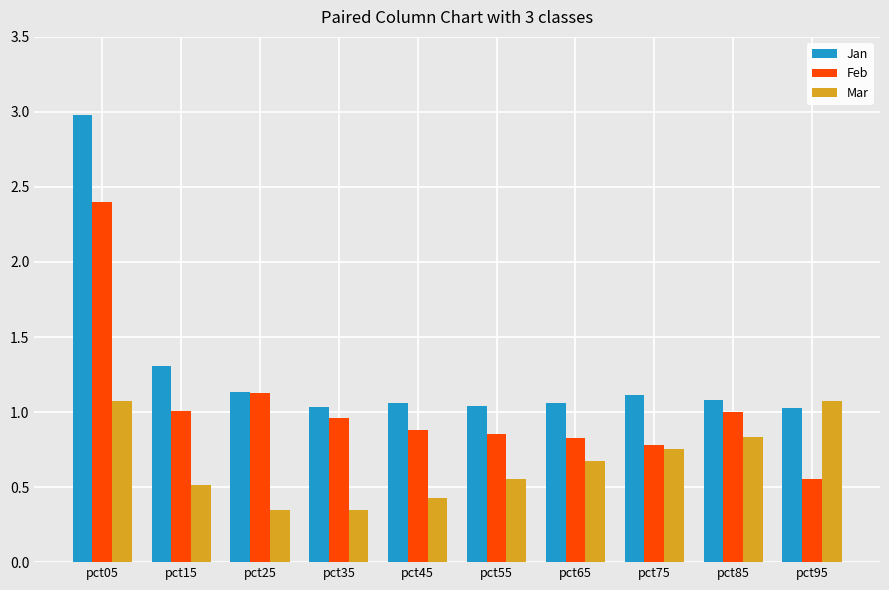

At how many categories does at least one series exceed 1?

10